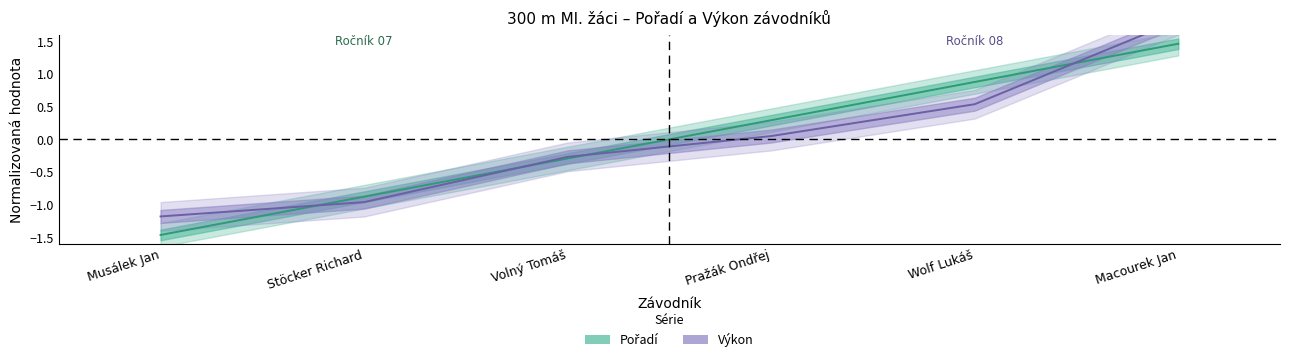

Reading left to right, extract all data points from this chart.

Pořadí: Musálek Jan=-1.5	Stöcker Richard=-0.9	Volný Tomáš=-0.3	Pražák Ondřej=0.3	Wolf Lukáš=0.9	Macourek Jan=1.5
Výkon: Musálek Jan=-1.2	Stöcker Richard=-1.0	Volný Tomáš=-0.3	Pražák Ondřej=0.1	Wolf Lukáš=0.5	Macourek Jan=1.8